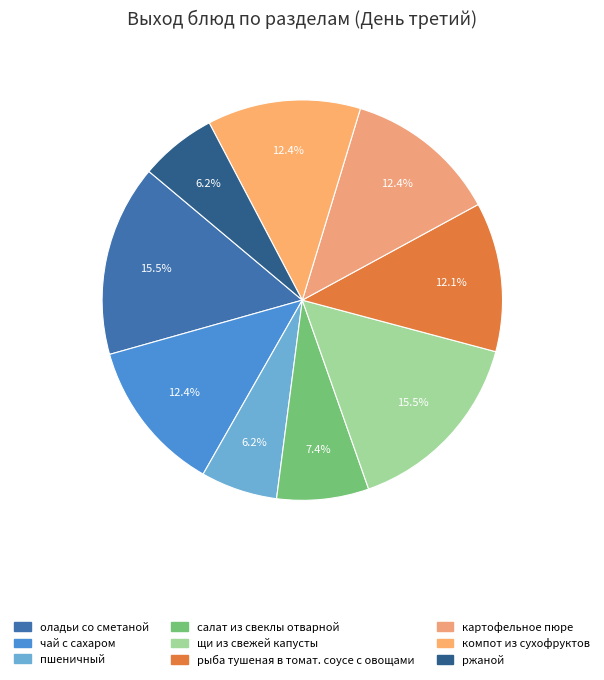

Rank the categories by value from lowest to highest.

пшеничный, ржаной, салат из свеклы отварной, рыба тушеная в томат. соусе с овощами, чай с сахаром, картофельное пюре, компот из сухофруктов, оладьи со сметаной, щи из свежей капусты